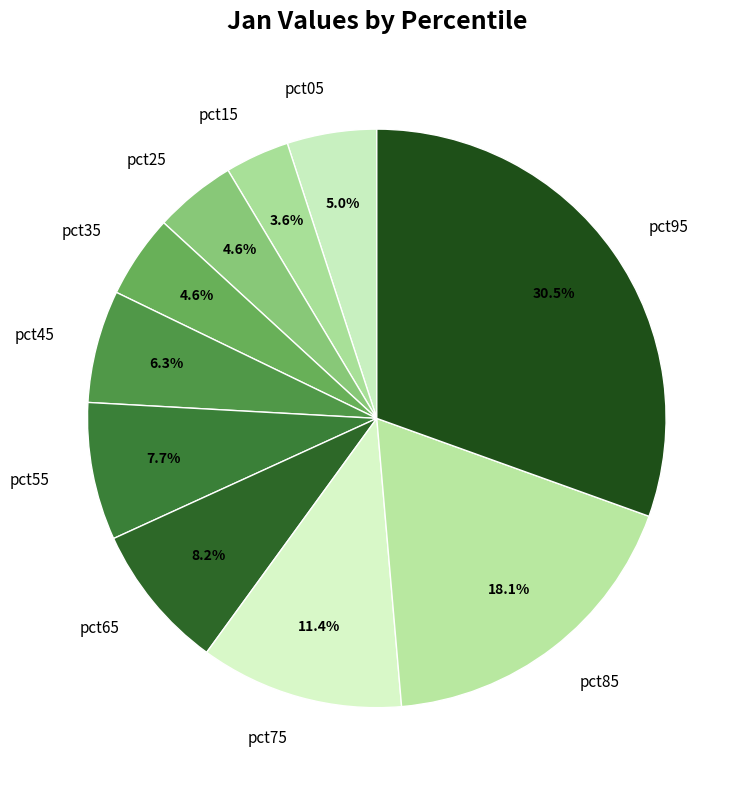

Which has a higher value, pct05 or pct85?

pct85